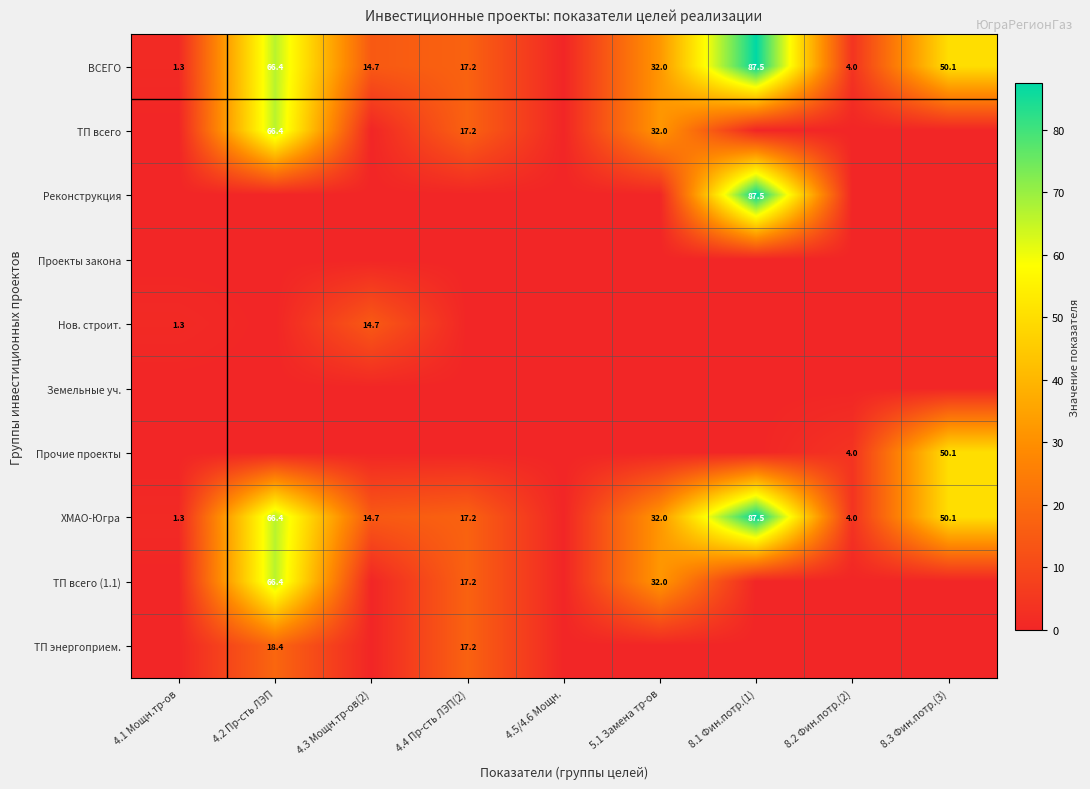

Is it true that ХМАО-Югра equals 4.0 at 8.2 Фин.потр.(2)?

True